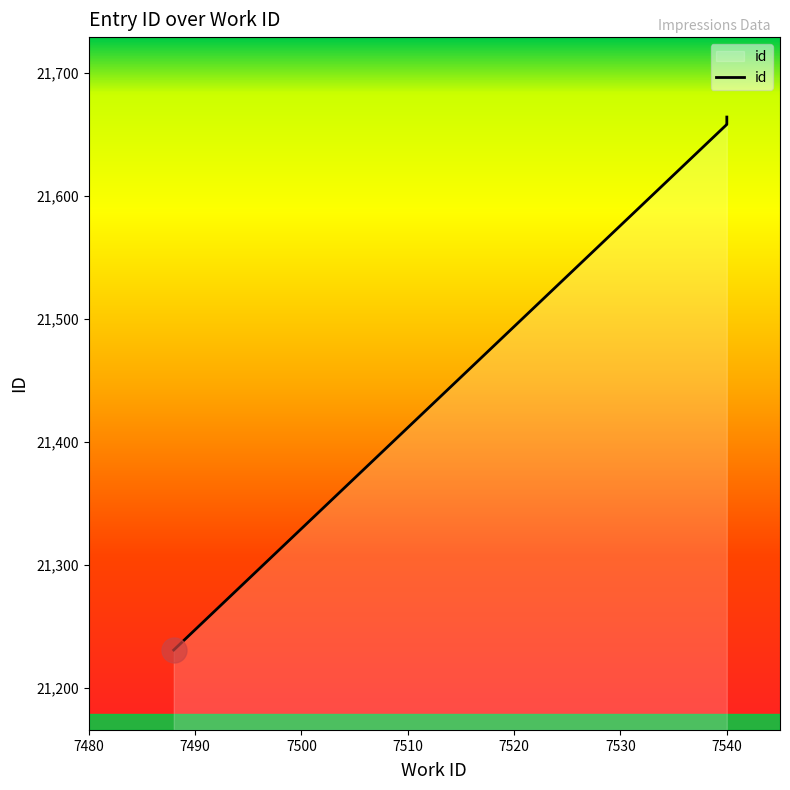

Reading left to right, what are all the values shown in this chart?

7488=21231	7540=21658	7540=21659	7540=21660	7540=21662	7540=21664